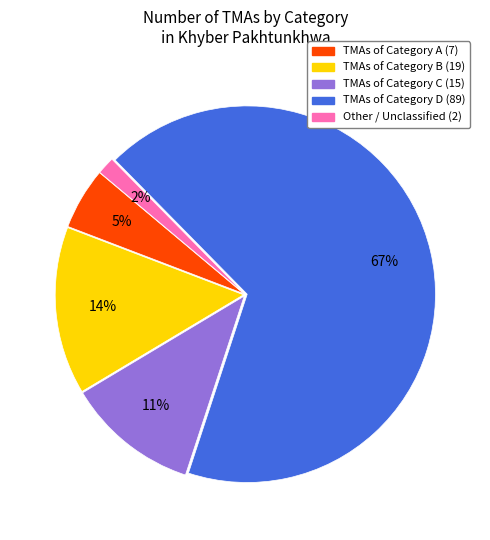

To the nearest percent, what is the average slice percentage?

20%